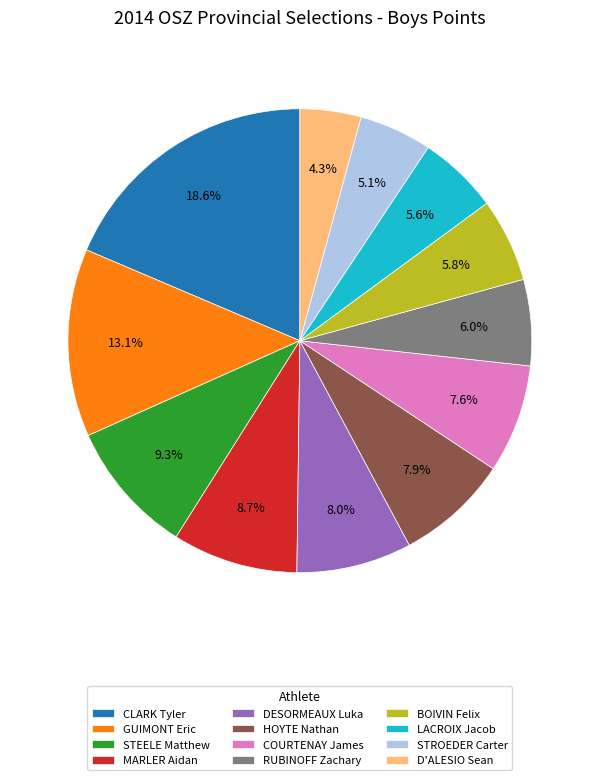

Which slice is the largest?

CLARK Tyler